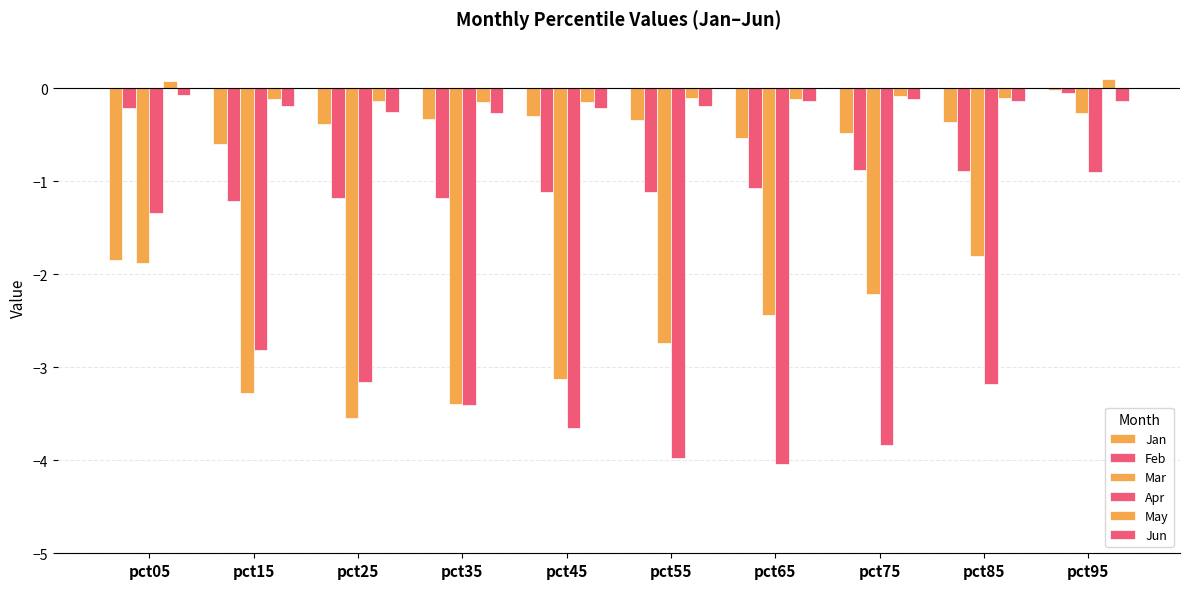

The value of Feb at pct45 is -1.1. True or false?

True